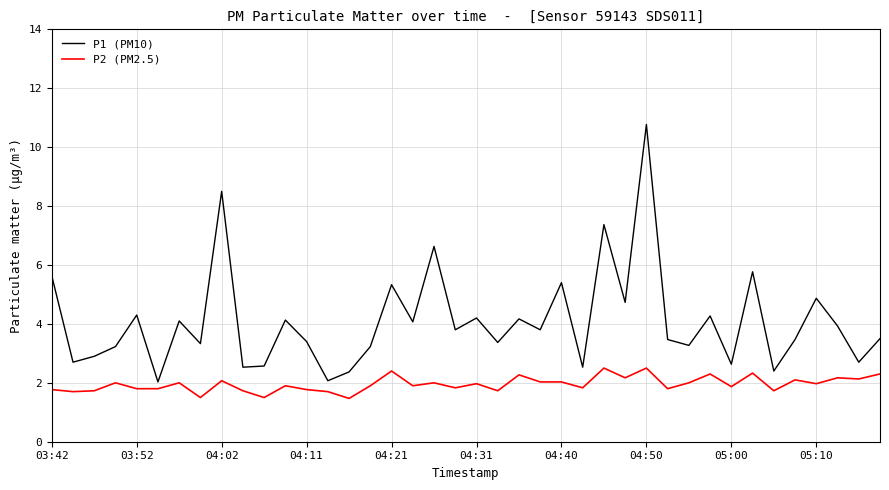

What is the difference between the maximum and minimum values in the P2 (PM2.5) series?

1.0